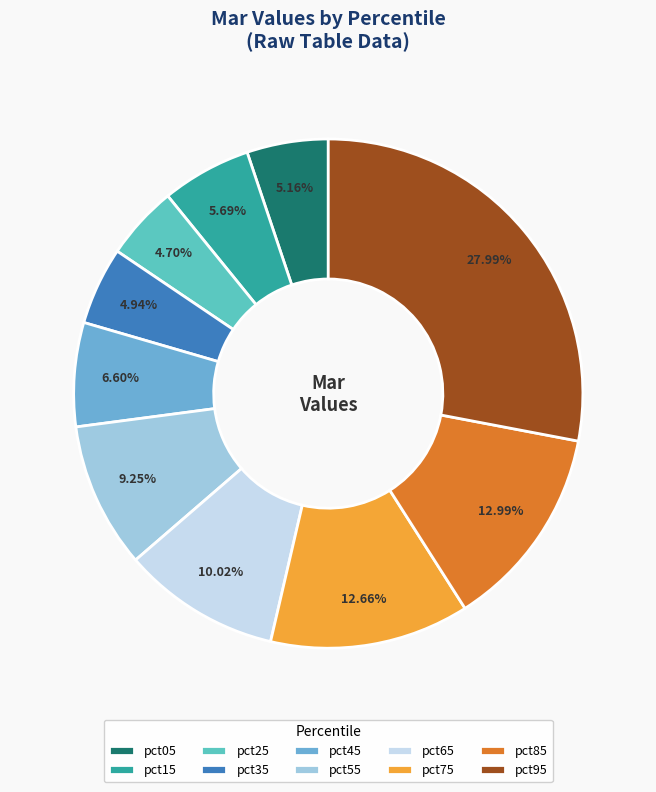

Is pct65 the majority of the pie?

No